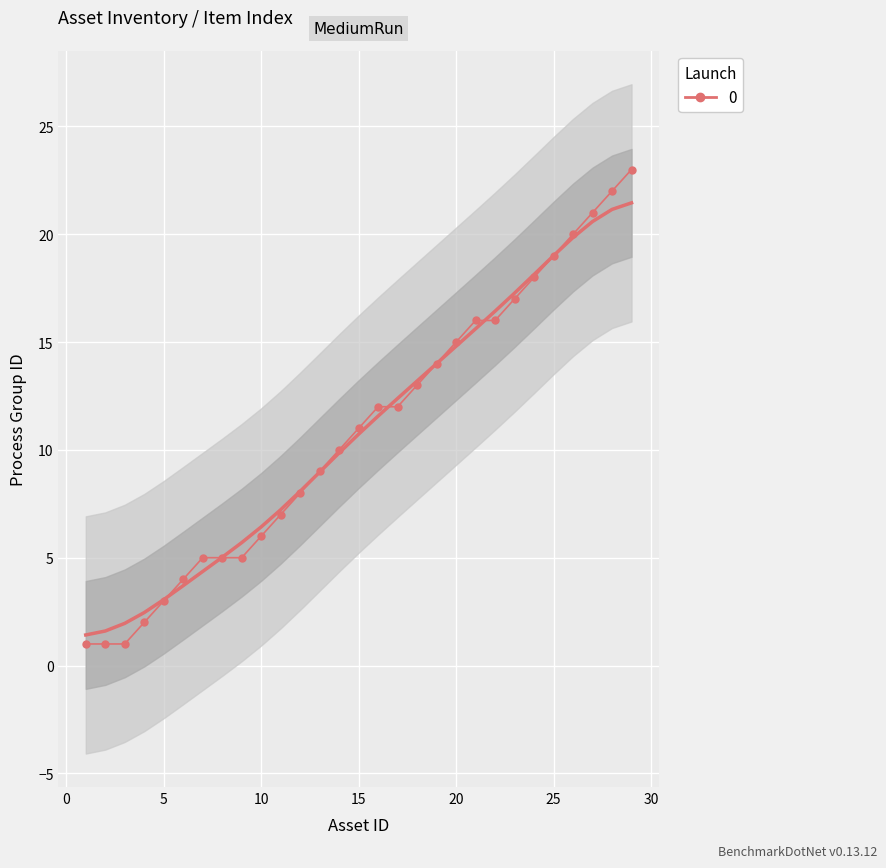

True or false: the data has more than 0 interior local peaks.

False